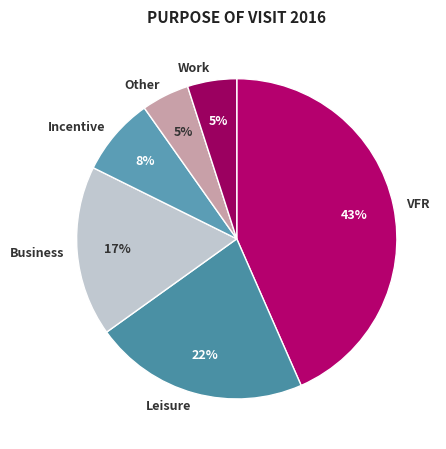

Does any single category account for the majority?

No